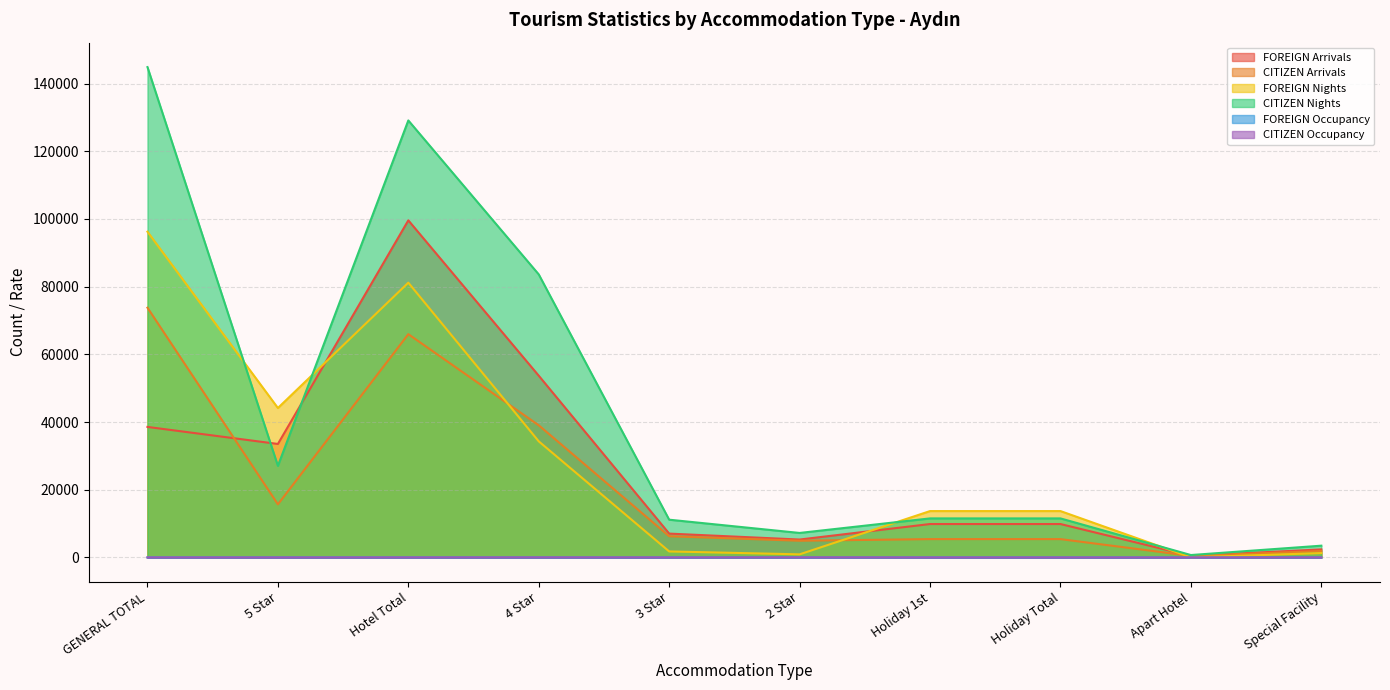

True or false: CITIZEN Arrivals and CITIZEN Occupancy intersect in this chart.

False